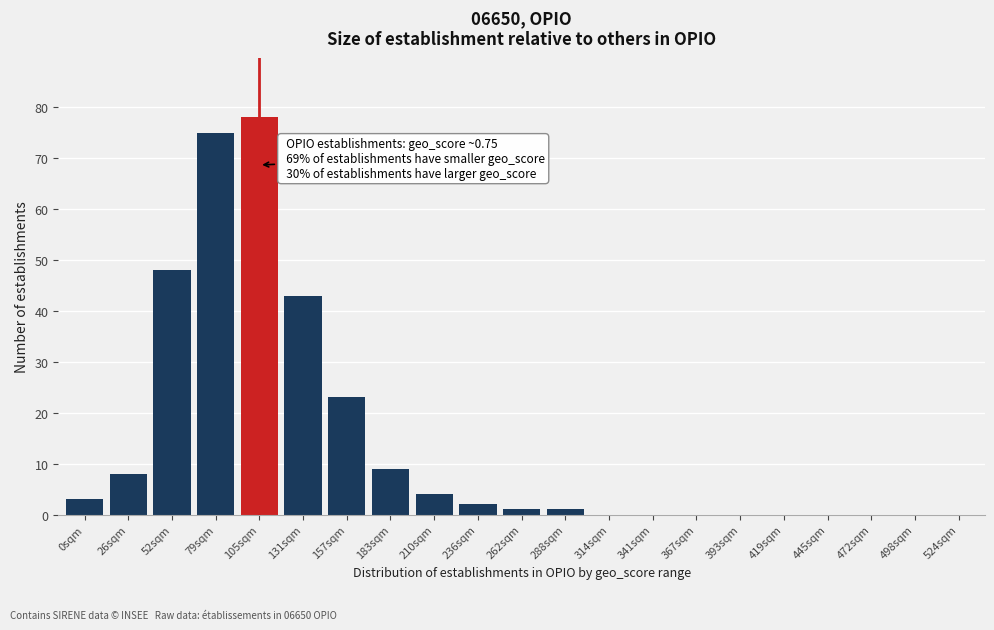

Reading left to right, extract all data points from this chart.

0sqm=3	26sqm=8	52sqm=48	79sqm=75	105sqm=78	131sqm=43	157sqm=23	183sqm=9	210sqm=4	236sqm=2	262sqm=1	288sqm=1	314sqm=0	341sqm=0	367sqm=0	393sqm=0	419sqm=0	445sqm=0	472sqm=0	498sqm=0	524sqm=0